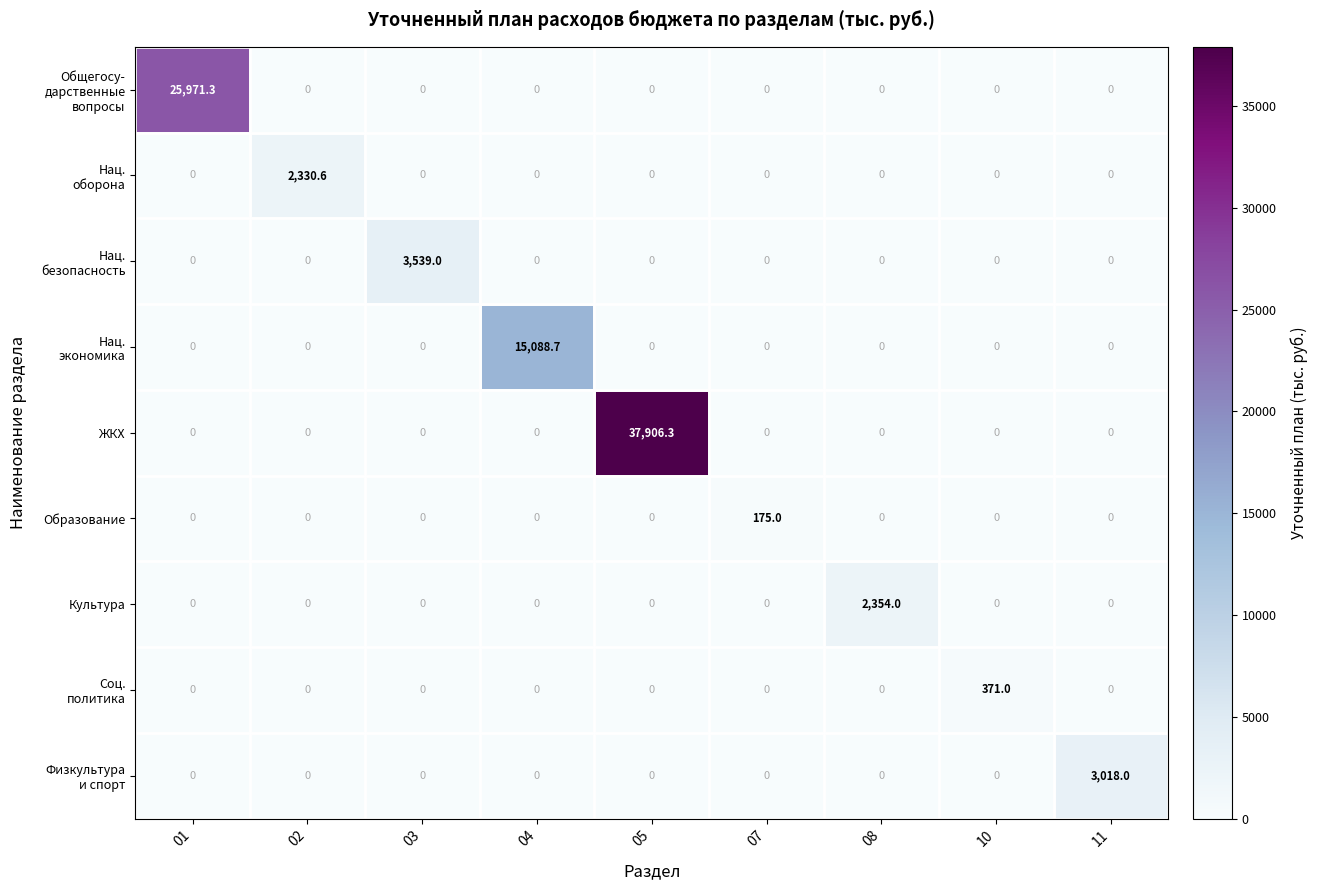

Count the number of data series in this chart.

9